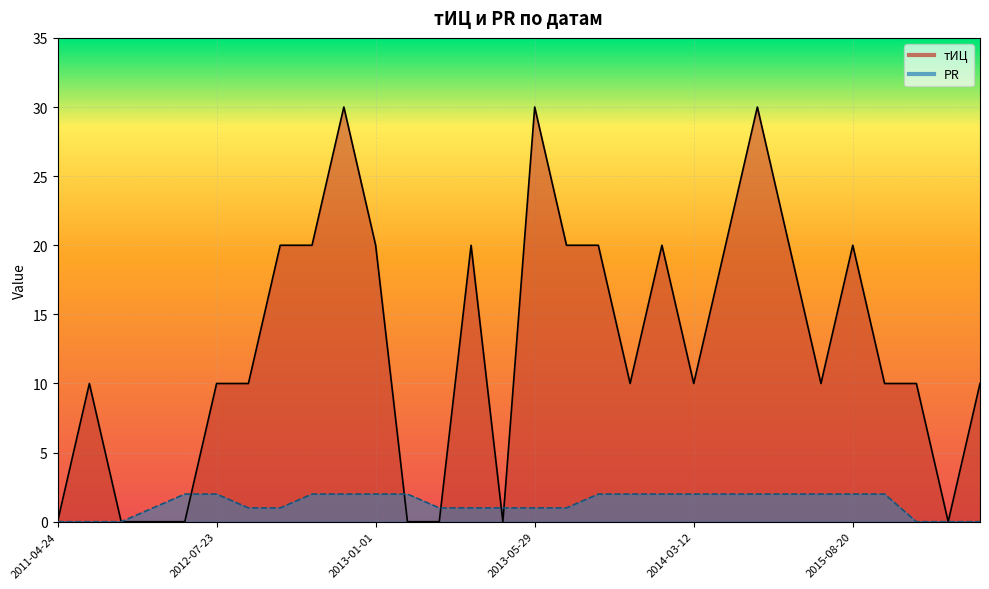

Rank the categories by тИЦ value from lowest to highest.

2011-04-24, 2011-10-10, 2011-11-14, 2012-02-06, 2013-01-02, 2013-01-09, 2013-04-03, 2016-09-24, 2011-08-22, 2012-07-23, 2012-08-07, 2014-01-29, 2014-03-12, 2015-06-11, 2015-10-08, 2016-04-21, 2017-03-30, 2012-11-06, 2012-11-13, 2013-01-01, 2013-01-23, 2013-10-02, 2013-12-11, 2014-02-12, 2014-04-23, 2014-10-16, 2015-08-20, 2012-12-11, 2013-05-29, 2014-08-14